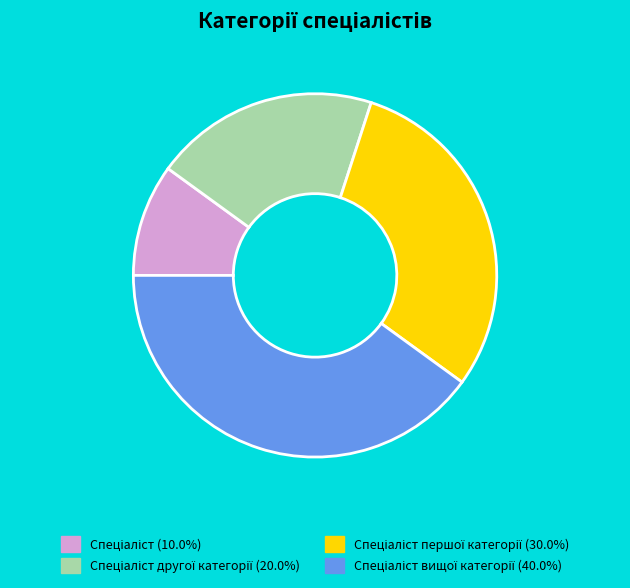

Is there any slice that represents more than half of the pie?

No